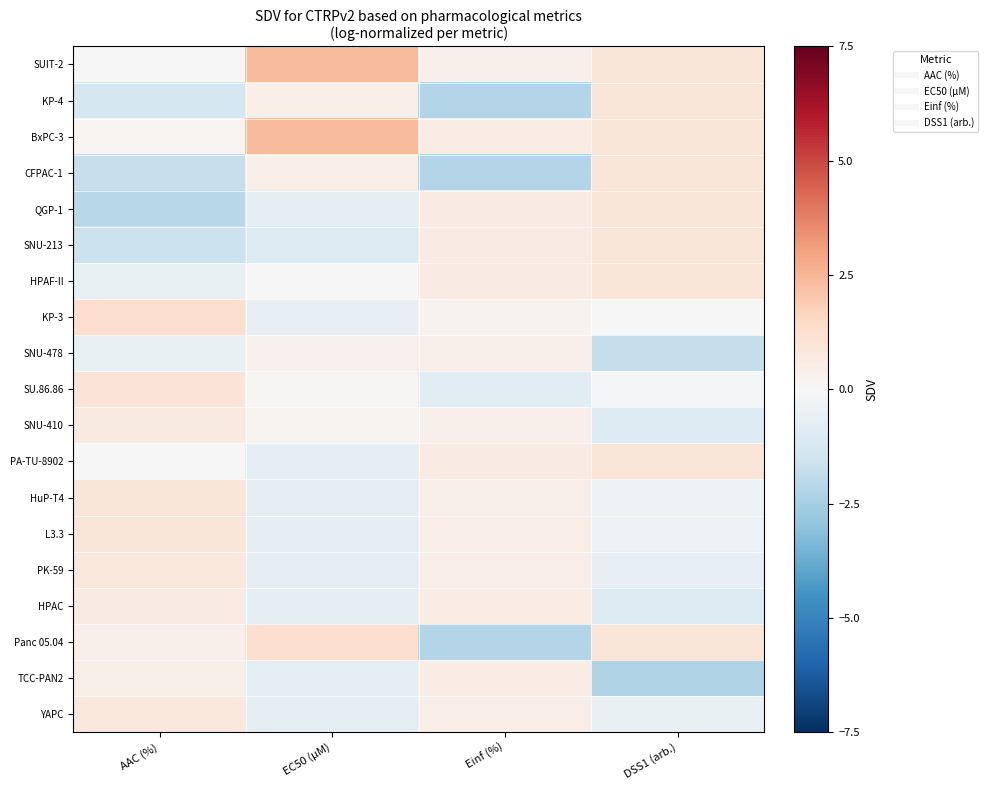

Which has a higher value, AAC (%) or Einf (%)?

Einf (%)